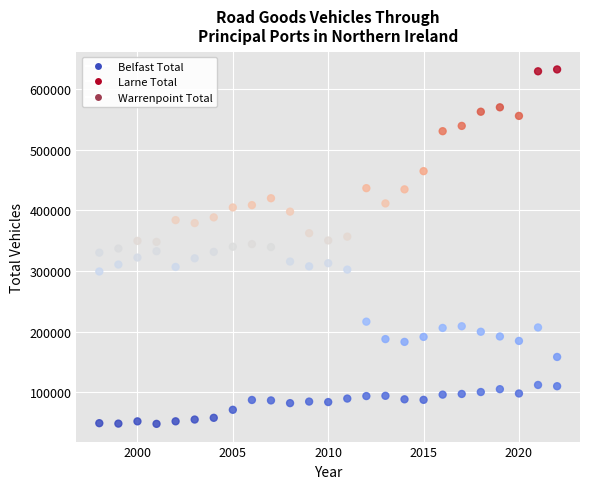

Which series reaches the maximum Y coordinate?

Belfast Total